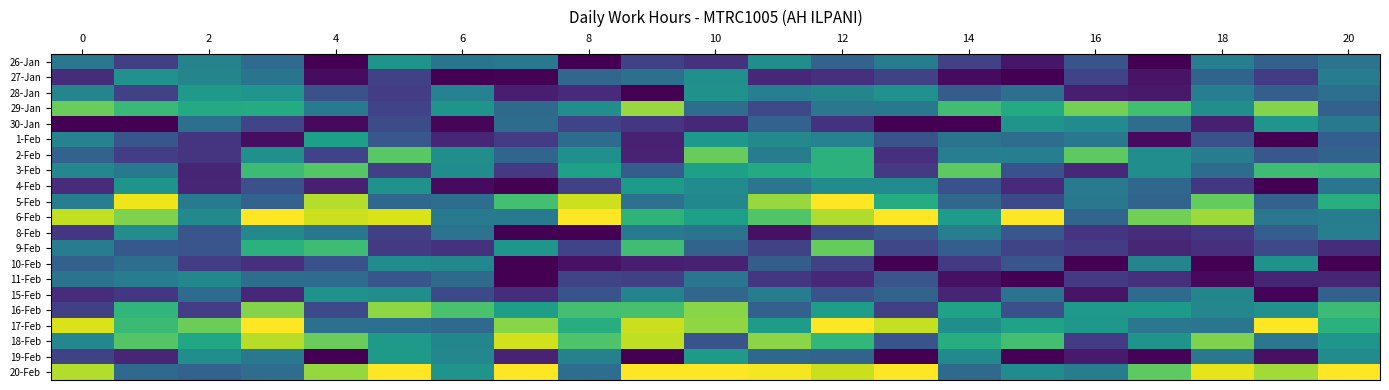

Rank the series by their maximum value, from lowest to highest.

11-Feb, 8-Feb, 27-Jan, 15-Feb, 10-Feb, 26-Jan, 30-Jan, 19-Feb, 28-Jan, 4-Feb, 1-Feb, 3-Feb, 9-Feb, 2-Feb, 16-Feb, 29-Jan, 18-Feb, 5-Feb, 6-Feb, 17-Feb, 20-Feb